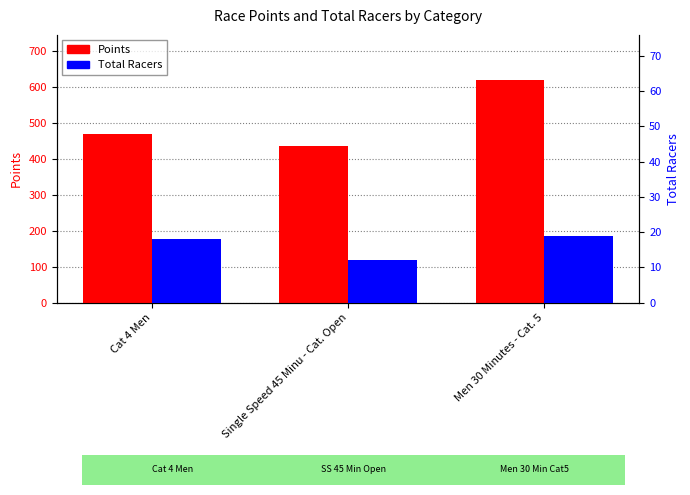

Is the value of Total Racers at Single Speed 45 Minu - Cat. Open greater than the value of Points at Single Speed 45 Minu - Cat. Open?

No